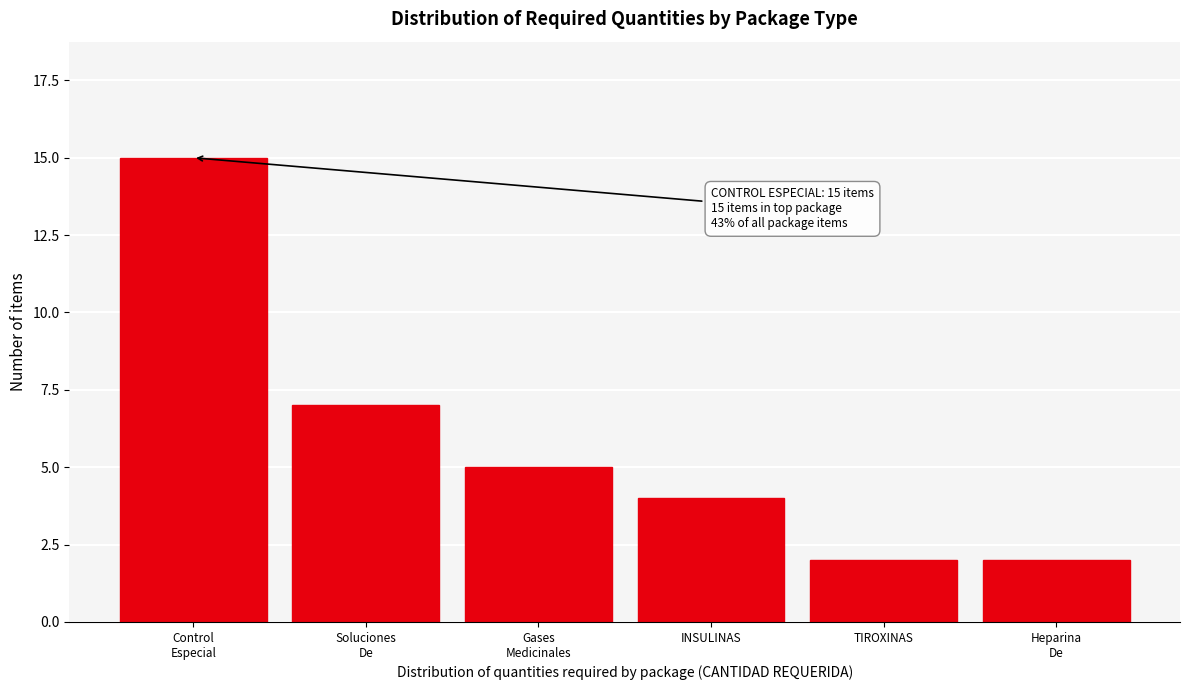

Reading left to right, what are all the values shown in this chart?

15	7	5	4	2	2